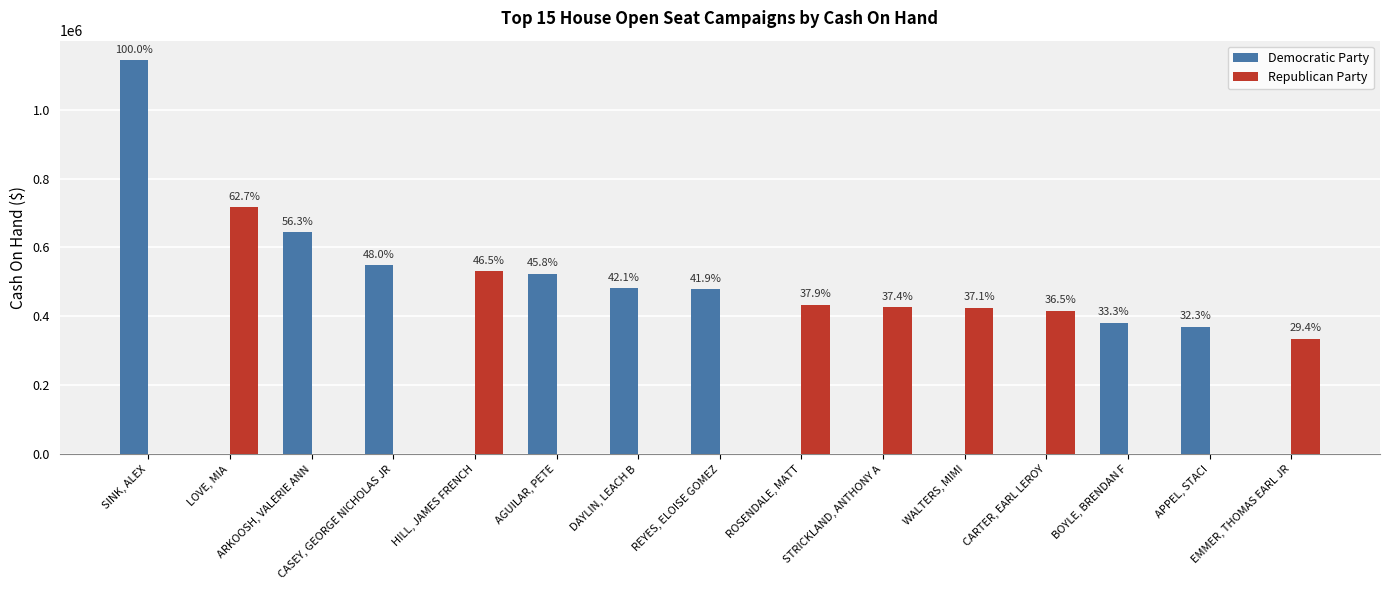

How many groups of bars are there?

15